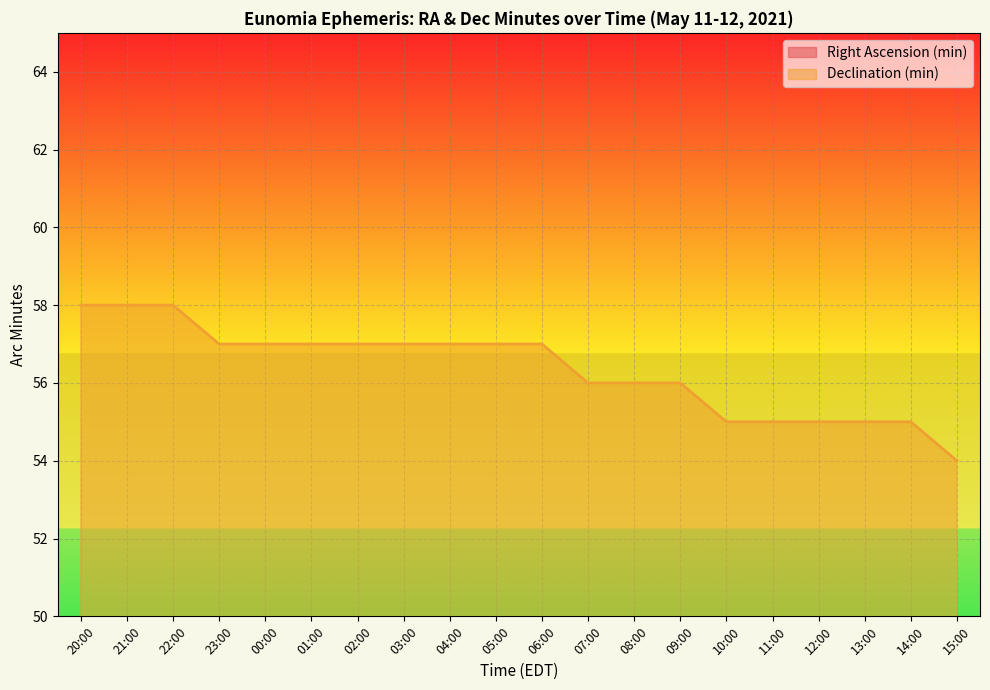

True or false: Declination (min) and Right Ascension (min) cross at least once.

False